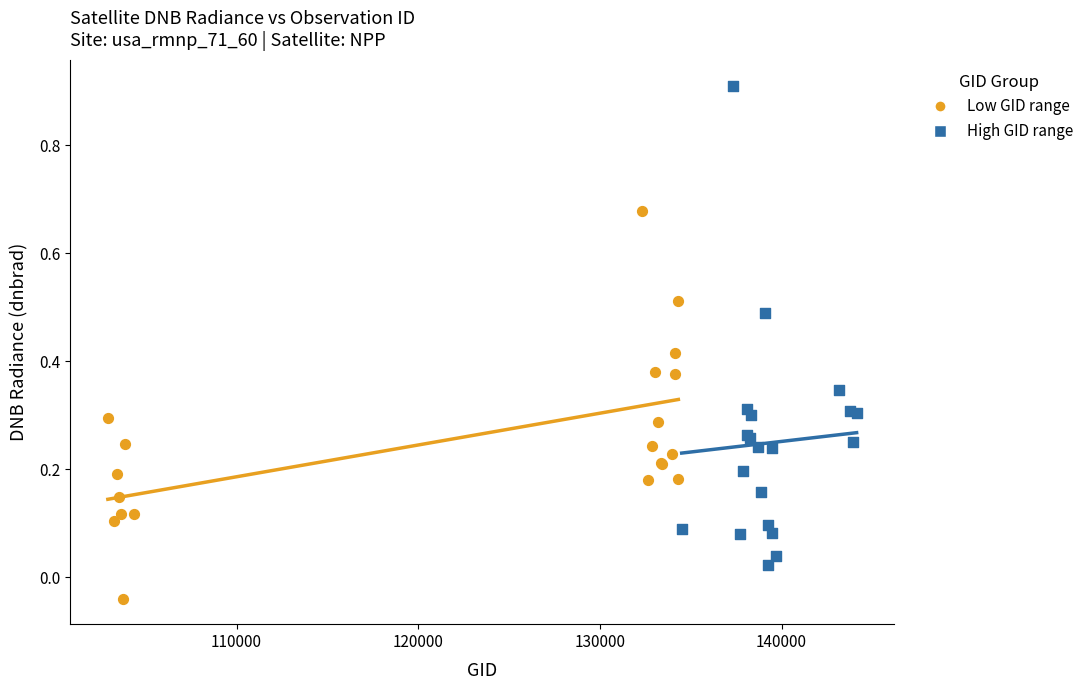

Which series has the widest spread of Y values?

High GID range